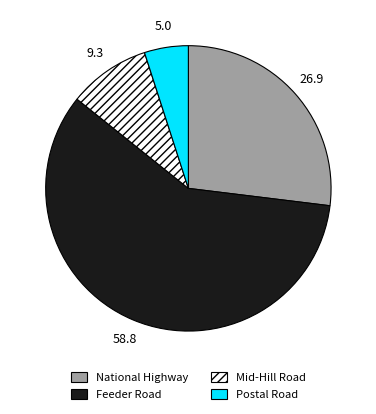

How many segments does this pie chart have?

4